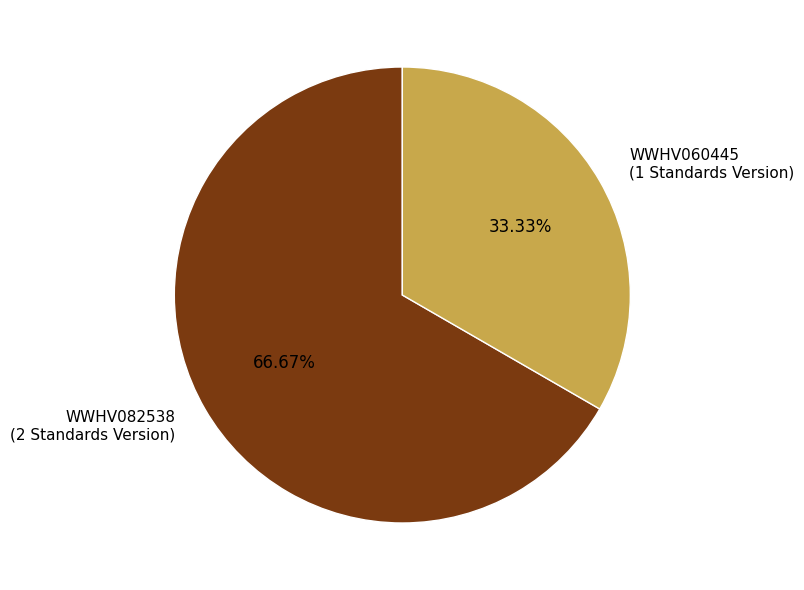

Is it true that WWHV082538 is 67% of the pie?

True